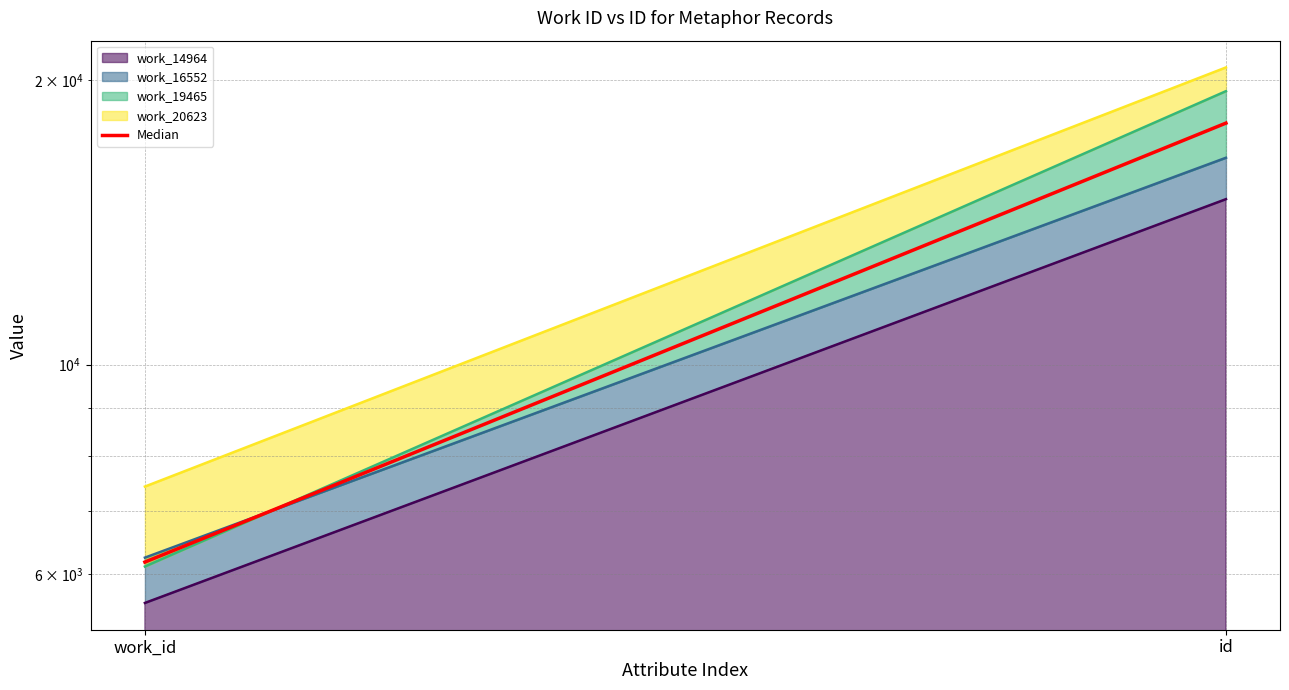

The value at id is 18008.5. True or false?

True